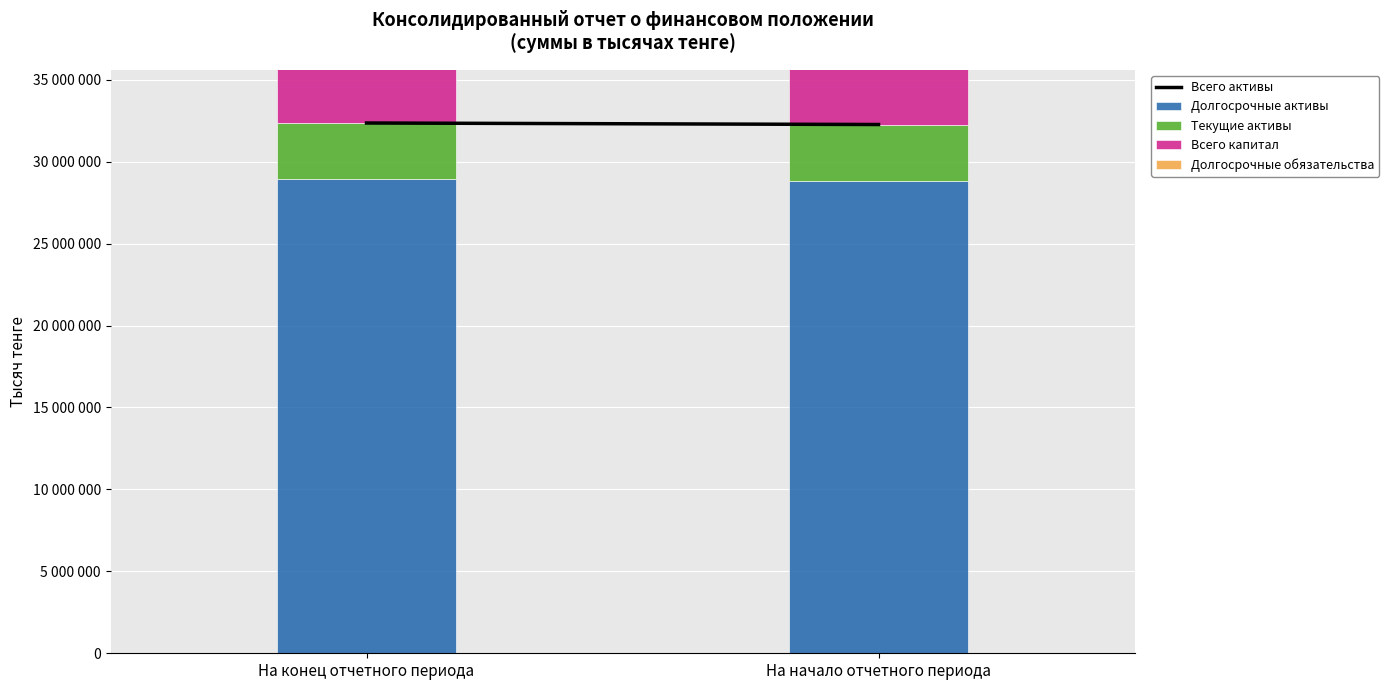

What is the label of the 2nd bar from the right?

На конец отчетного периода